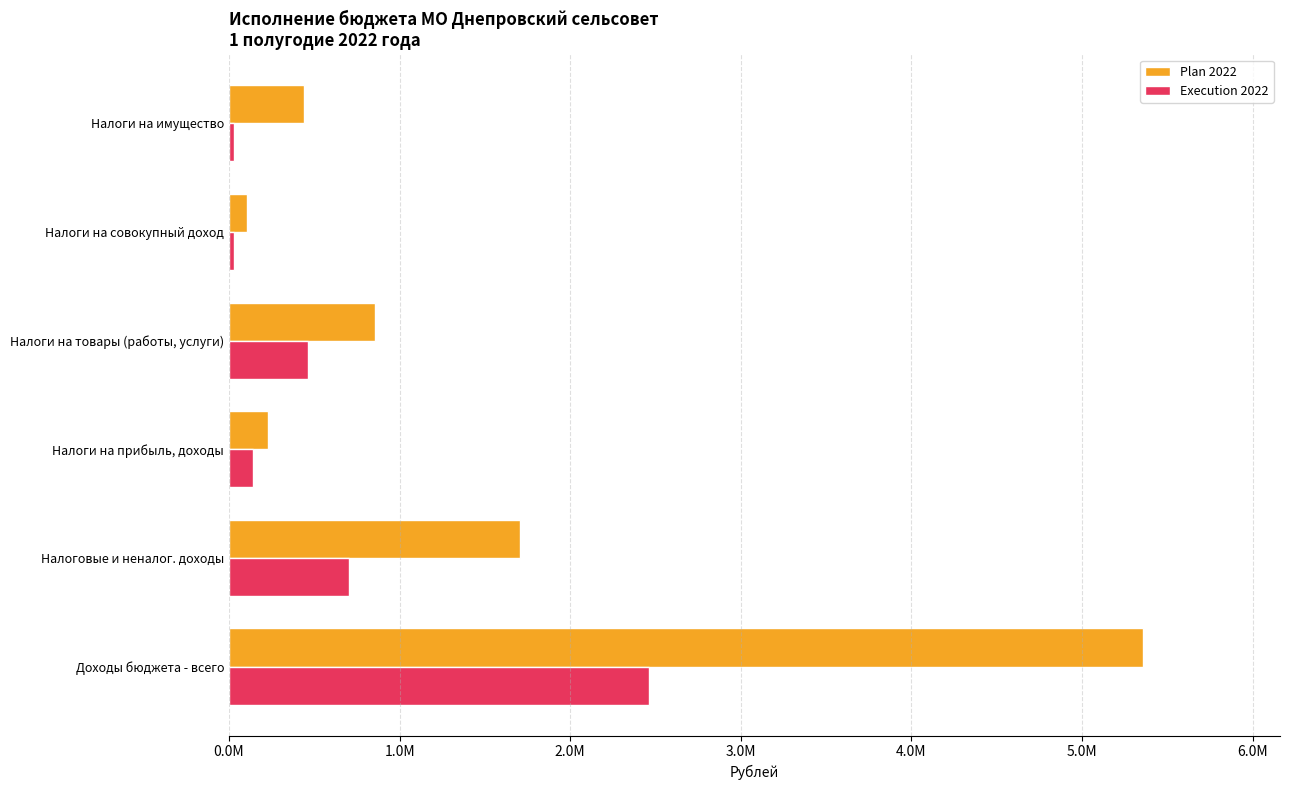

What are all the series names shown in the legend?

Plan 2022, Execution 2022